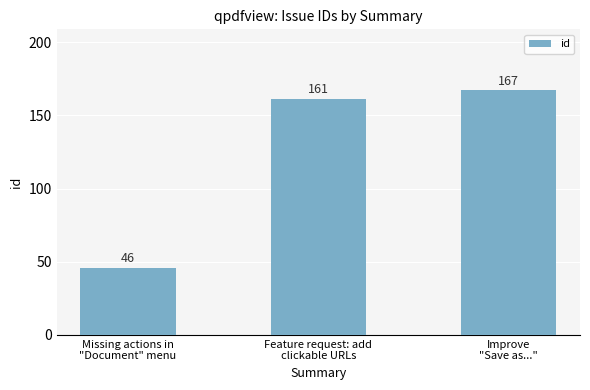

Reading right to left, extract all data points from this chart.

167	161	46